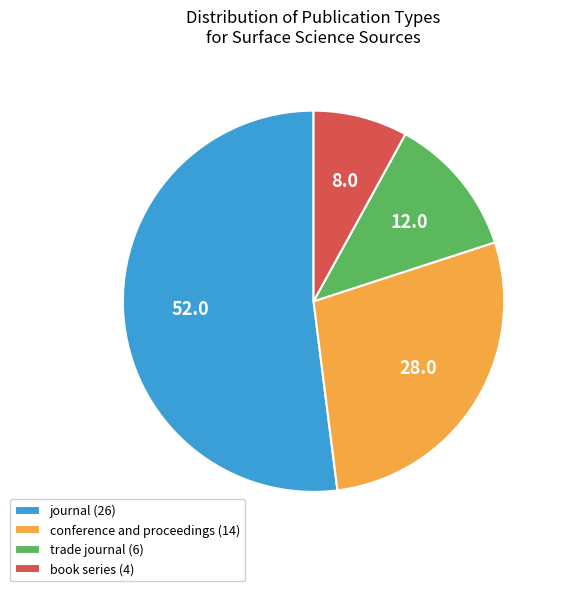

Is the sum of book series (4) and conference and proceedings (14) greater than half?

No